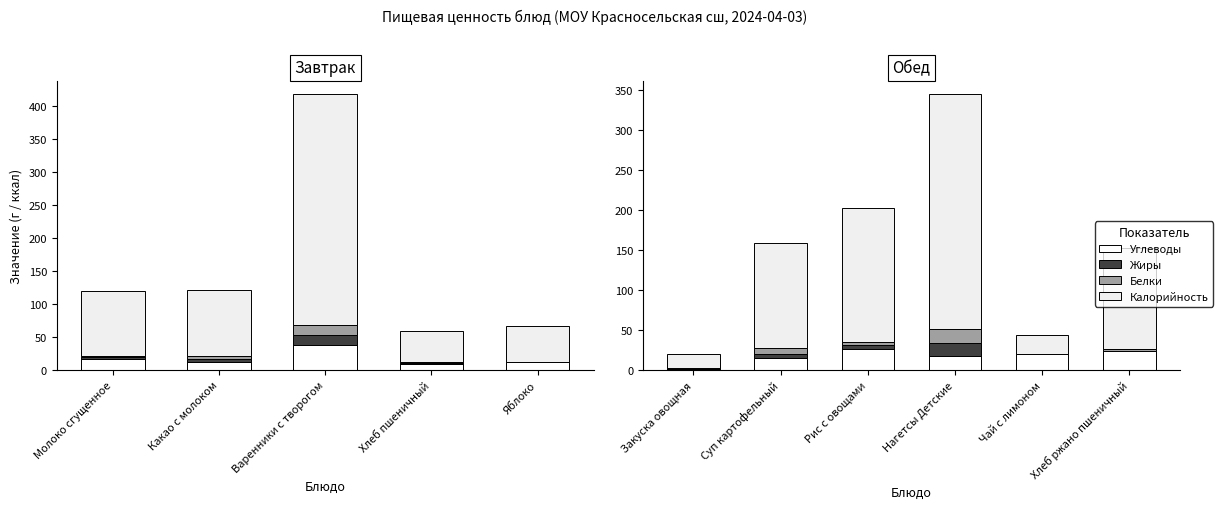

What is the lowest value of the Жиры series?

0.1